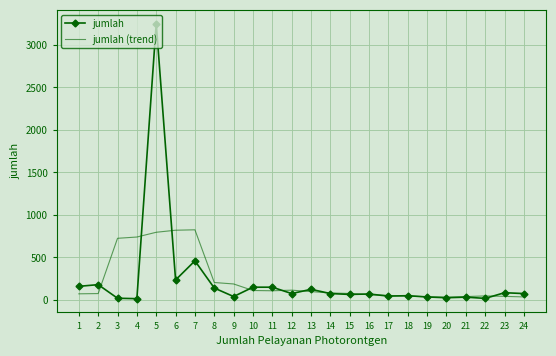

What is the greatest value displayed?

3250.0